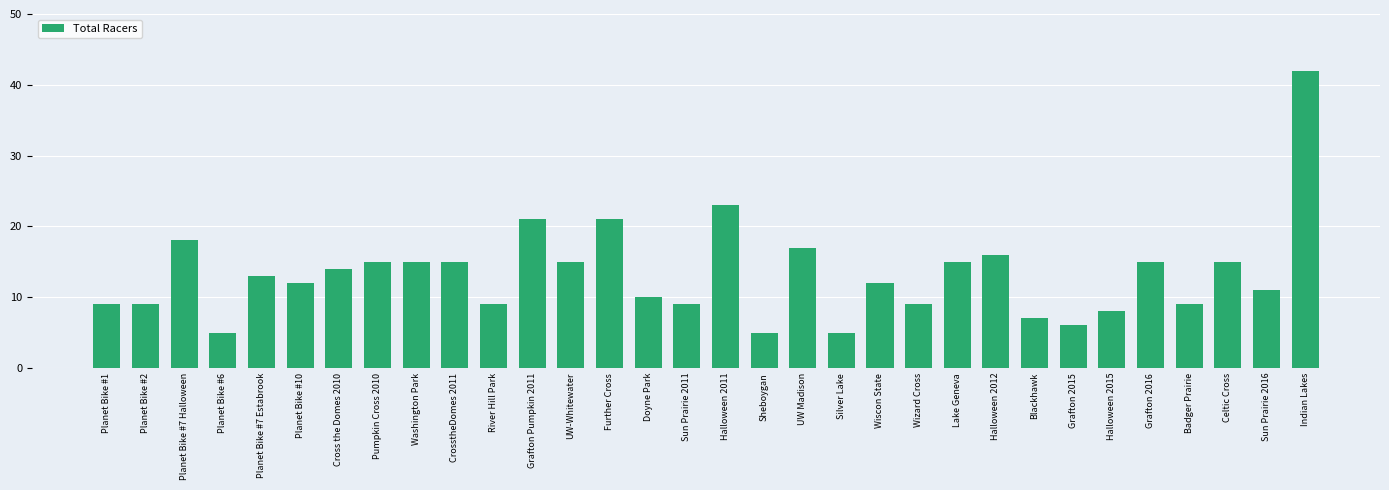

What is the difference between the maximum and minimum values?

37